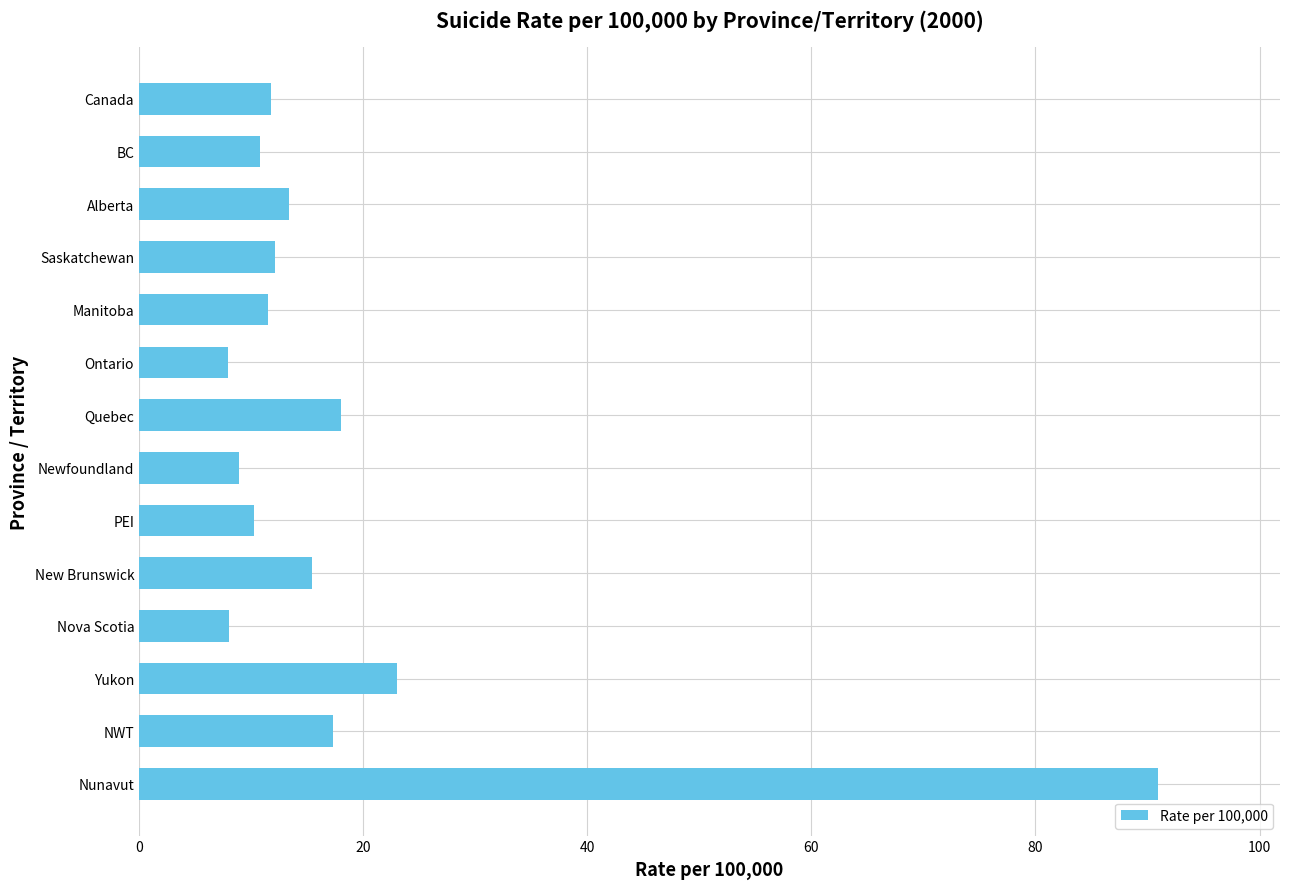

What is the difference between the maximum and minimum values?

83.0